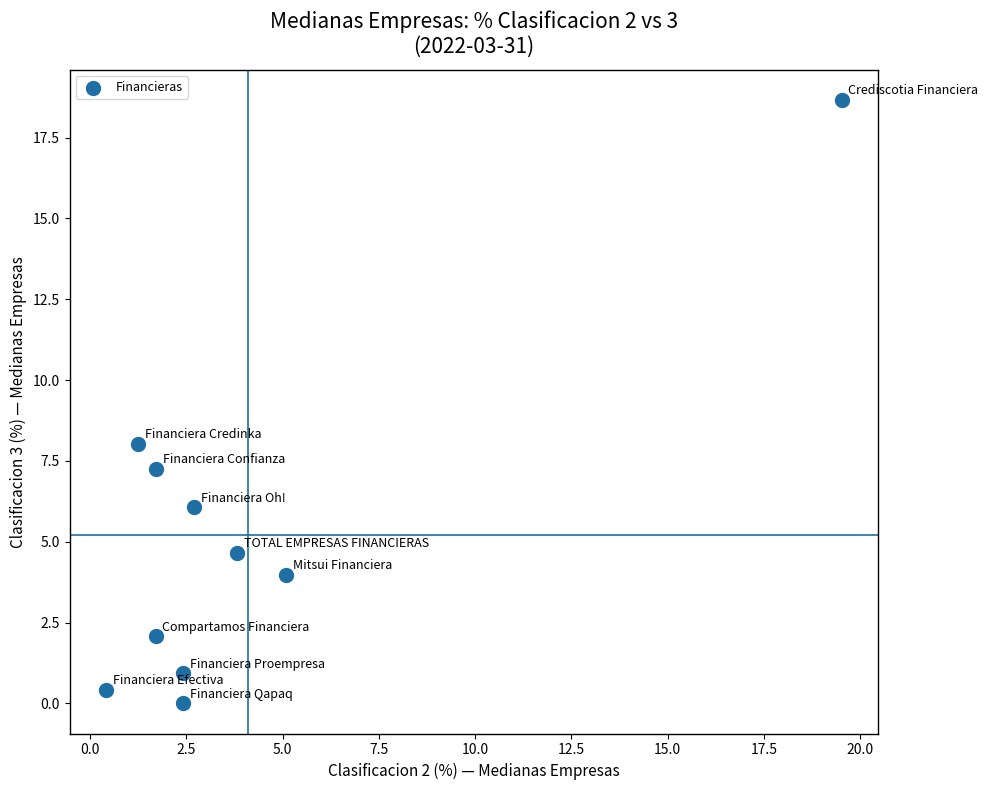

What Y value in the scatter plot is closest to 9?

8.0